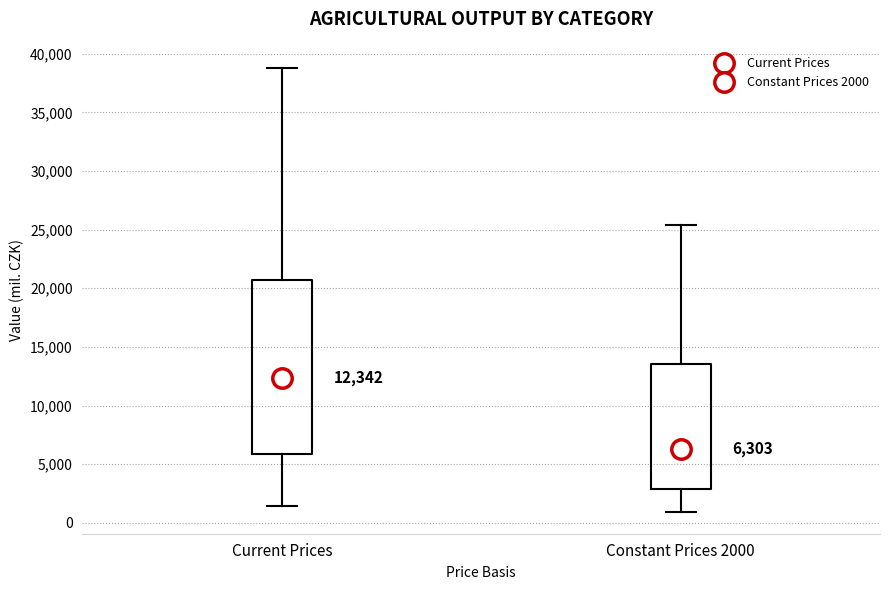

Which box's median line is the highest?

Current Prices